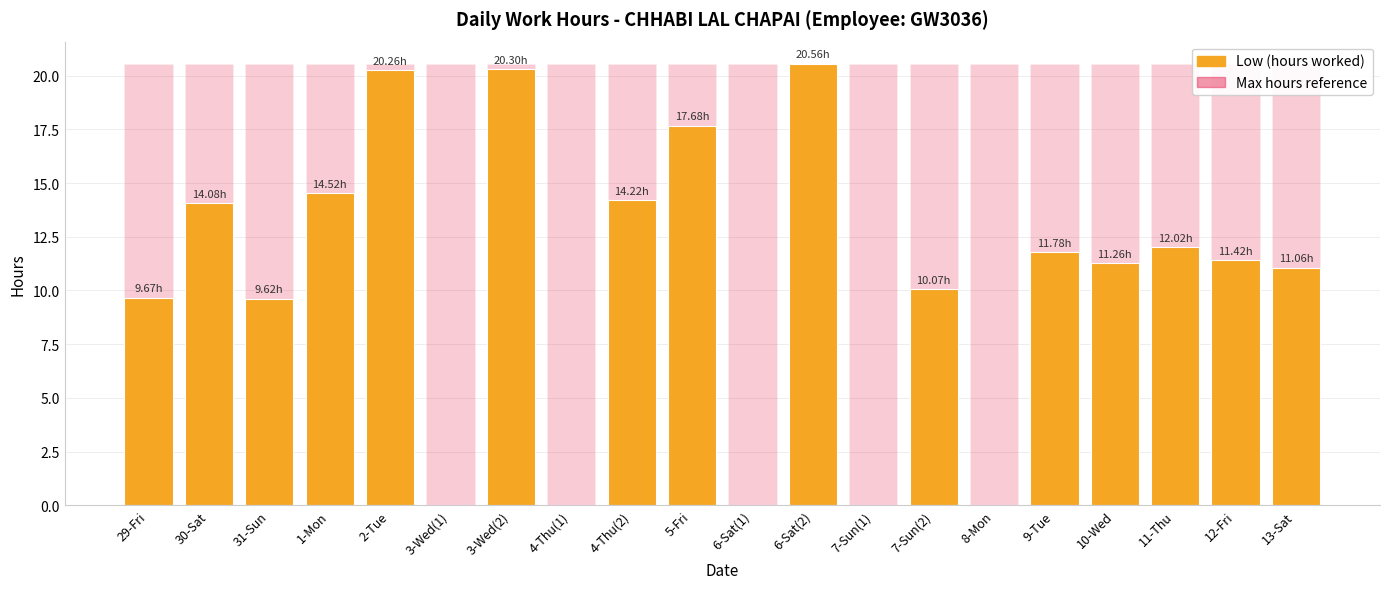

Reading left to right, what are all the values shown in this chart?

Low (hours): 9.7	14.1	9.6	14.5	20.3	0.0	20.3	0.0	14.2	17.7	0.0	20.6	0.0	10.1	0.0	11.8	11.3	12.0	11.4	11.1
Max Hours Reference: 20.6	20.6	20.6	20.6	20.6	20.6	20.6	20.6	20.6	20.6	20.6	20.6	20.6	20.6	20.6	20.6	20.6	20.6	20.6	20.6